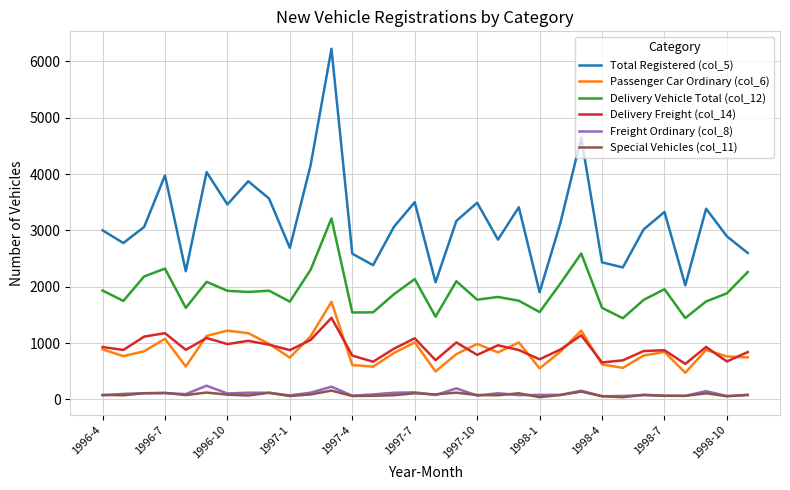

Which series has the largest range (max minus min)?

Total Registered (col_5)